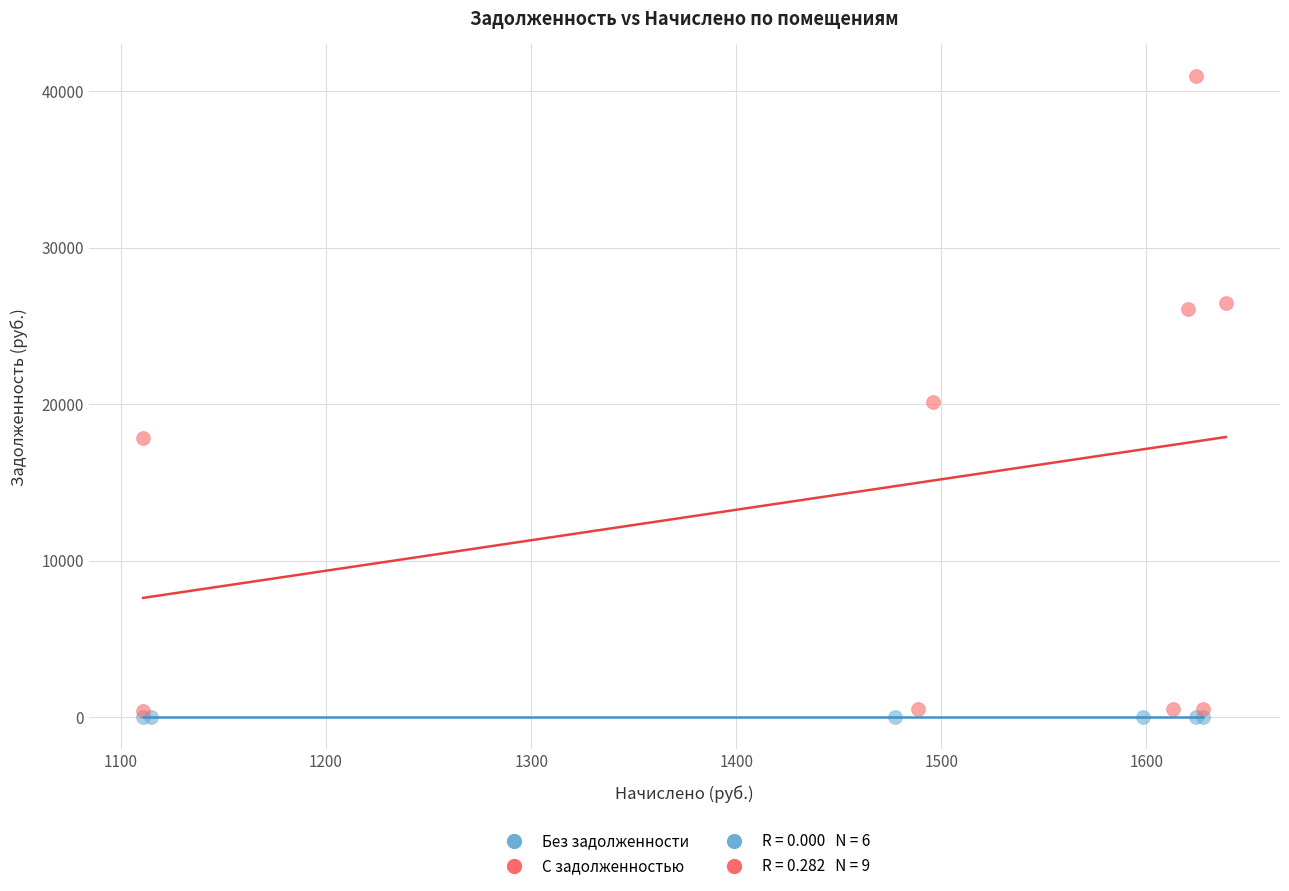

Which series contains the lowest Y value?

Без задолженности